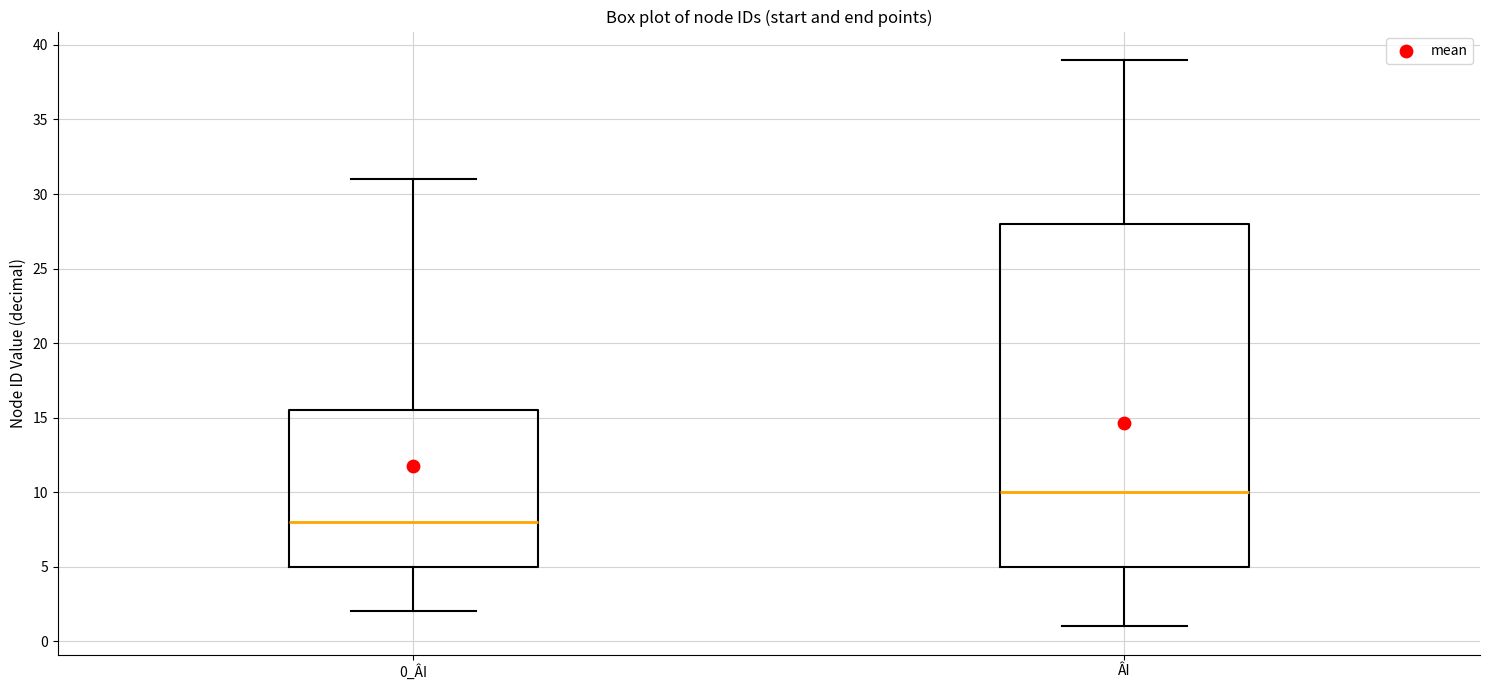

Where does the upper whisker of the box for 0_ÂI end on the y-axis? The values are not printed on the chart, so give them approximately, as read against the axis.

31.0